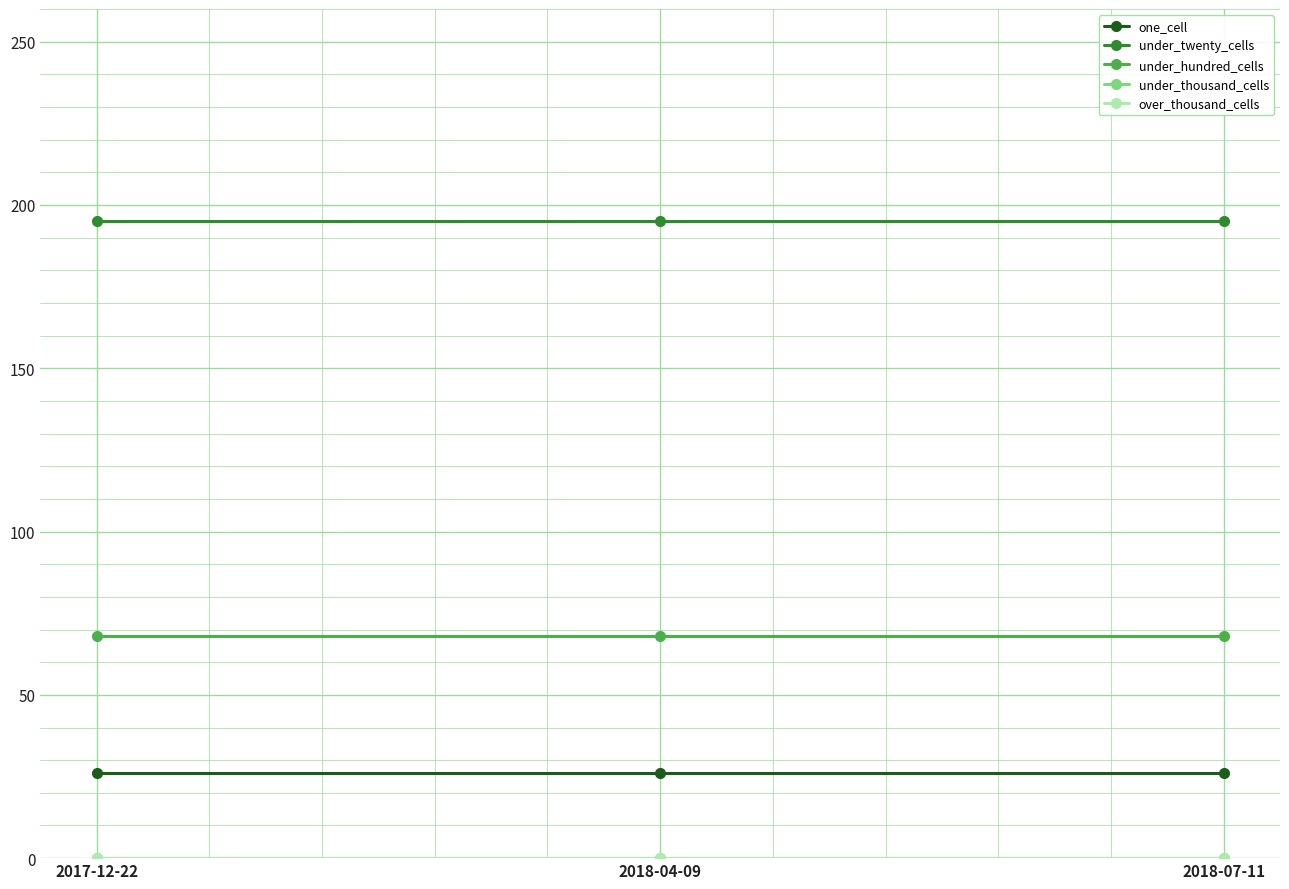

How many data points does each series have?

3